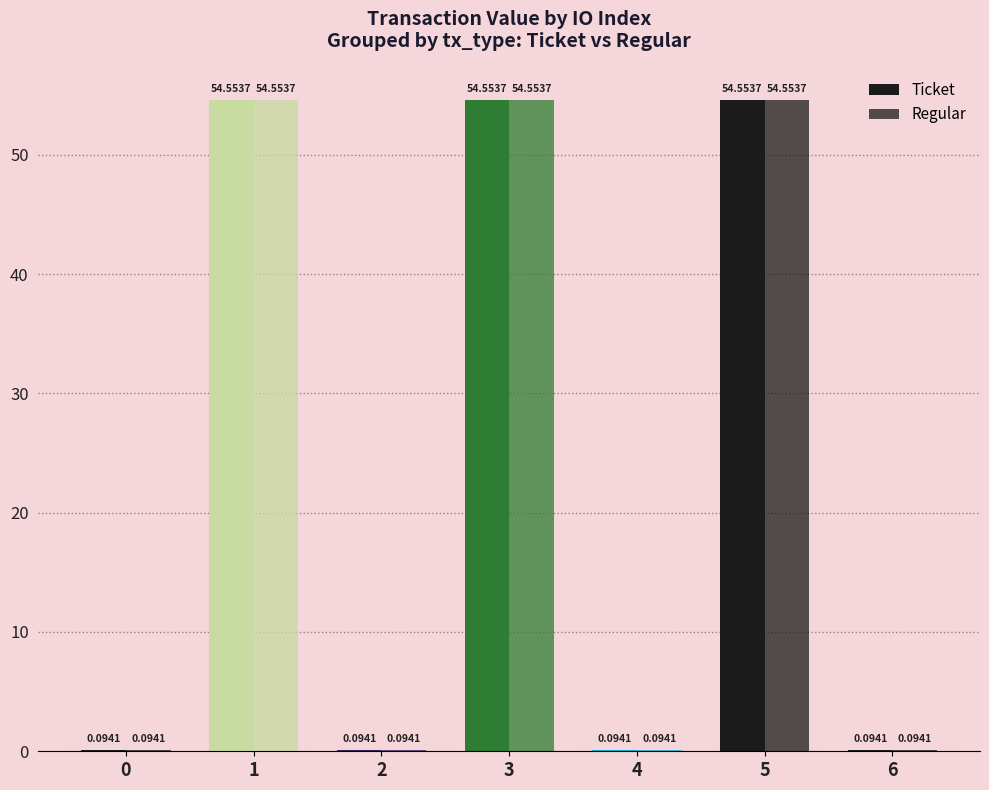

The value of Regular at 4 is 0.1. True or false?

True